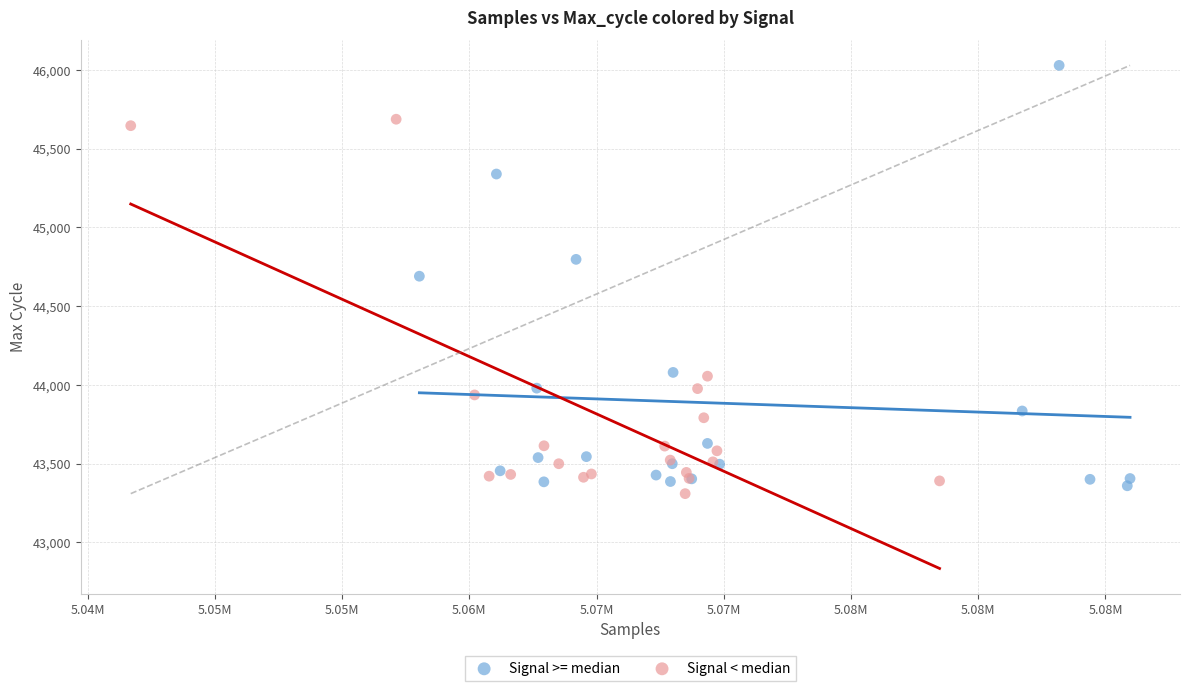

Which series contains the highest Y value?

Signal >= median